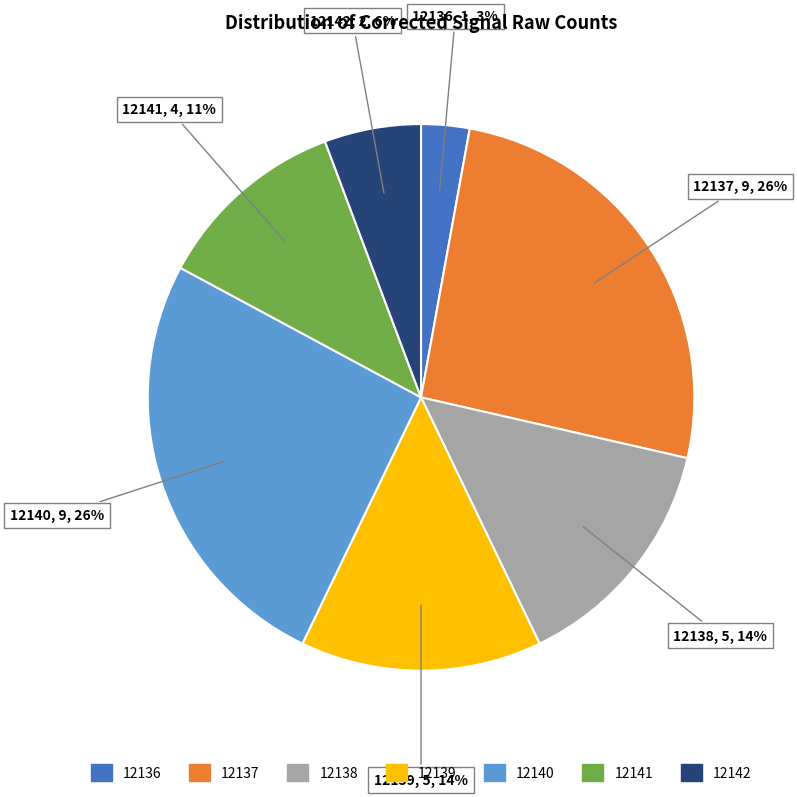

Count the number of slices in the pie.

7